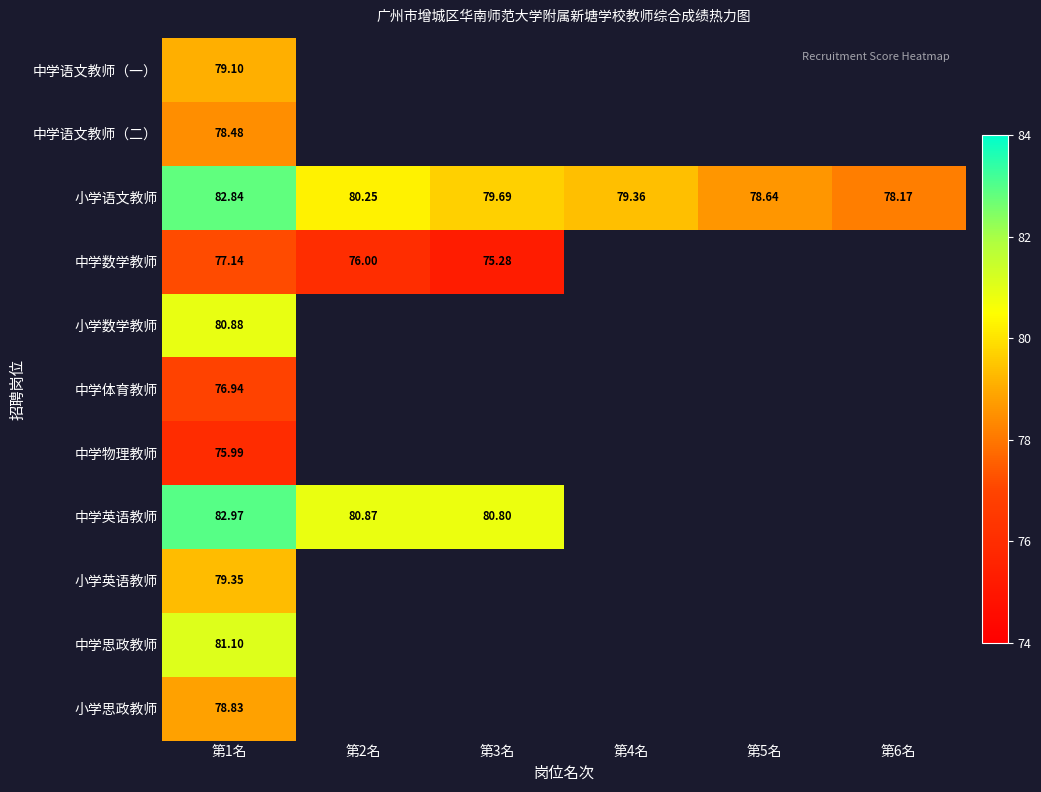

At 第1名, list the series in order from largest to smallest.

中学英语教师, 小学语文教师, 中学思政教师, 小学数学教师, 小学英语教师, 中学语文教师（一）, 小学思政教师, 中学语文教师（二）, 中学数学教师, 中学体育教师, 中学物理教师